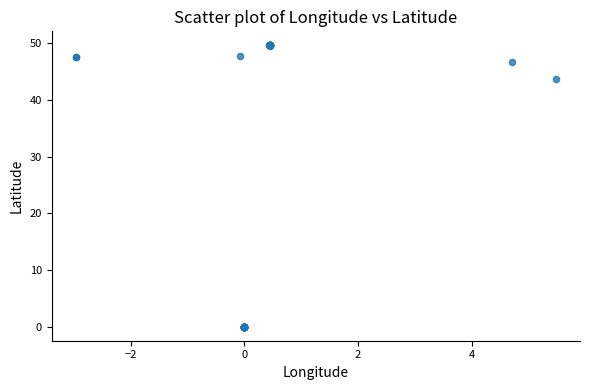

What Y value in the scatter plot is closest to 24?

43.7